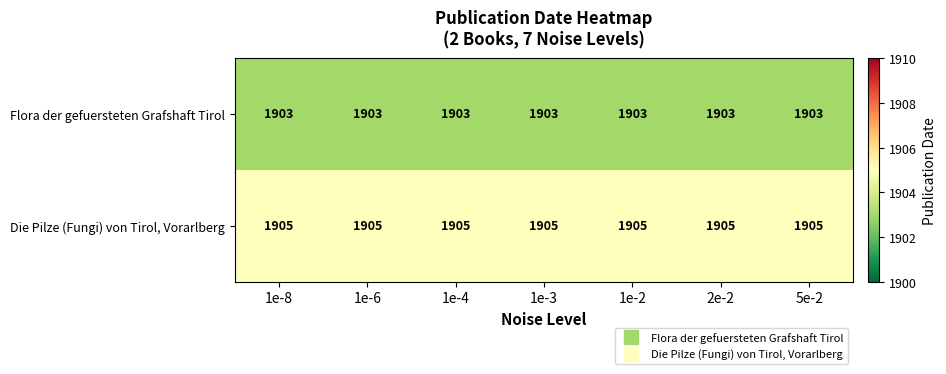

Rank the series by their average value, from lowest to highest.

Flora der gefuersteten Grafshaft Tirol, Die Pilze (Fungi) von Tirol, Vorarlberg